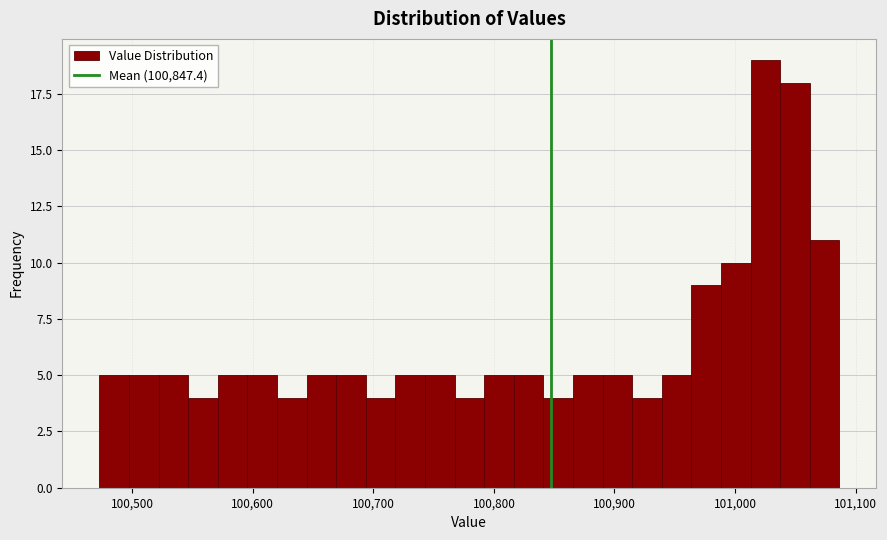

Read against the x-axis, roughly where is the centre of the tallest bar?

101030